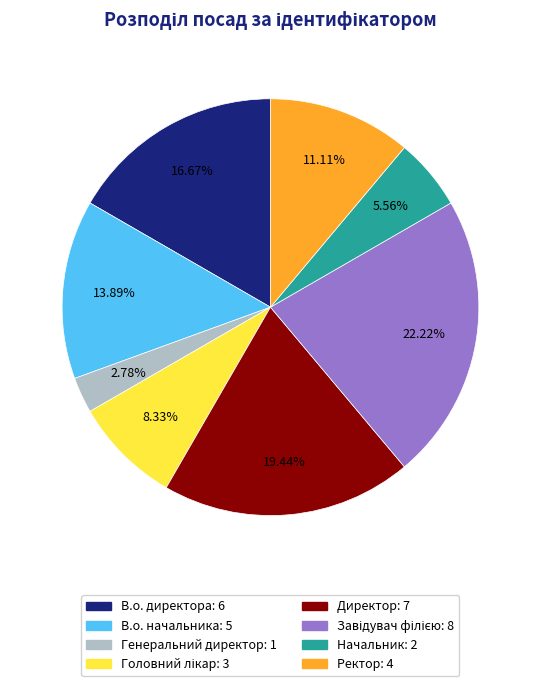

What portion of the pie excludes Генеральний директор?

97.2%